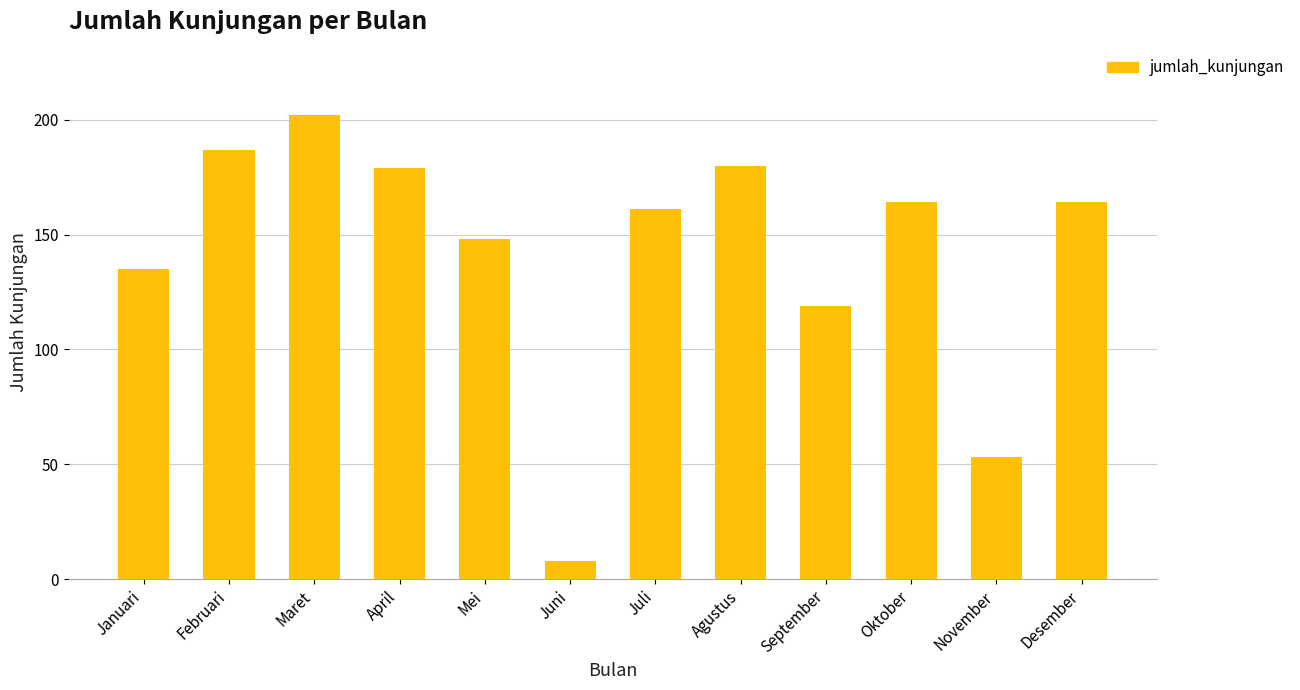

What is the greatest value displayed?

202